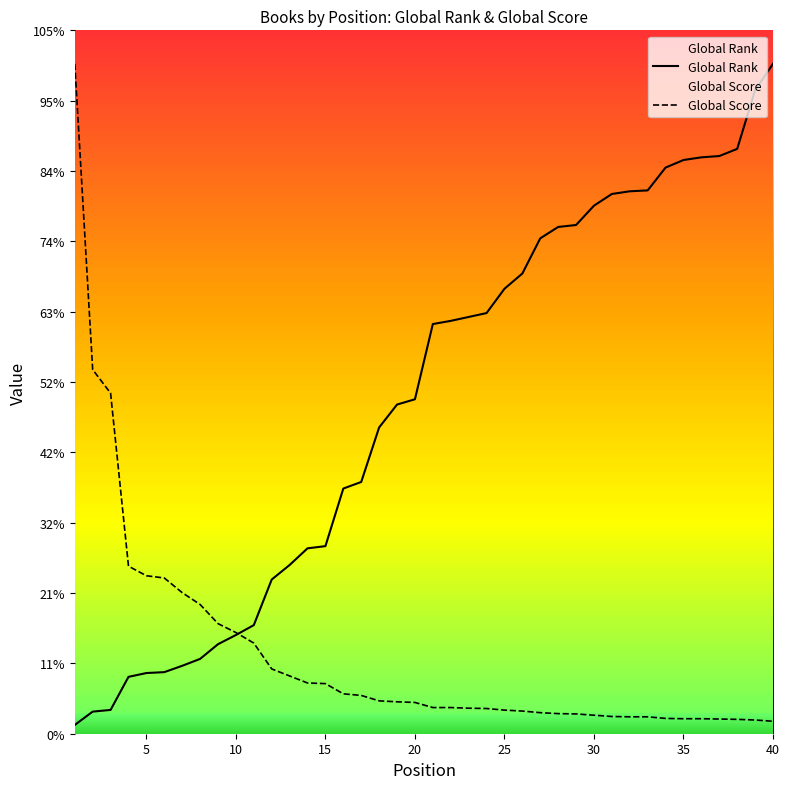

Where is Global Score nearest to the value 4199?

10